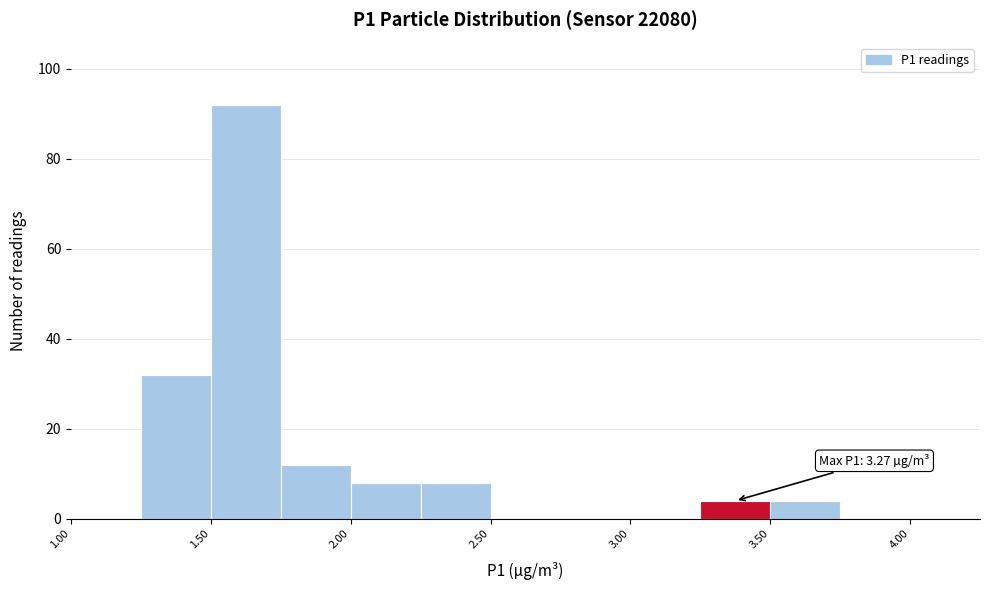

Over which range of the x-axis is the bar tallest?

1.50 to 1.75